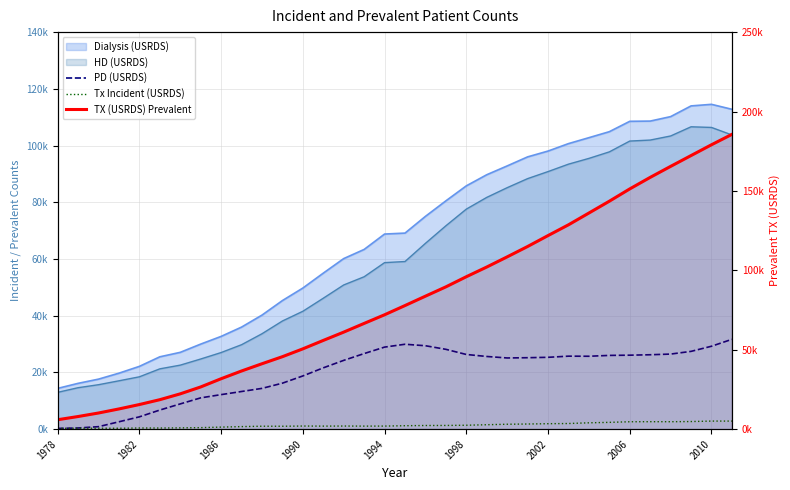

Is the value of PD (USRDS) at 17 greater than the value of TX (USRDS) Prevalent at 33?

No